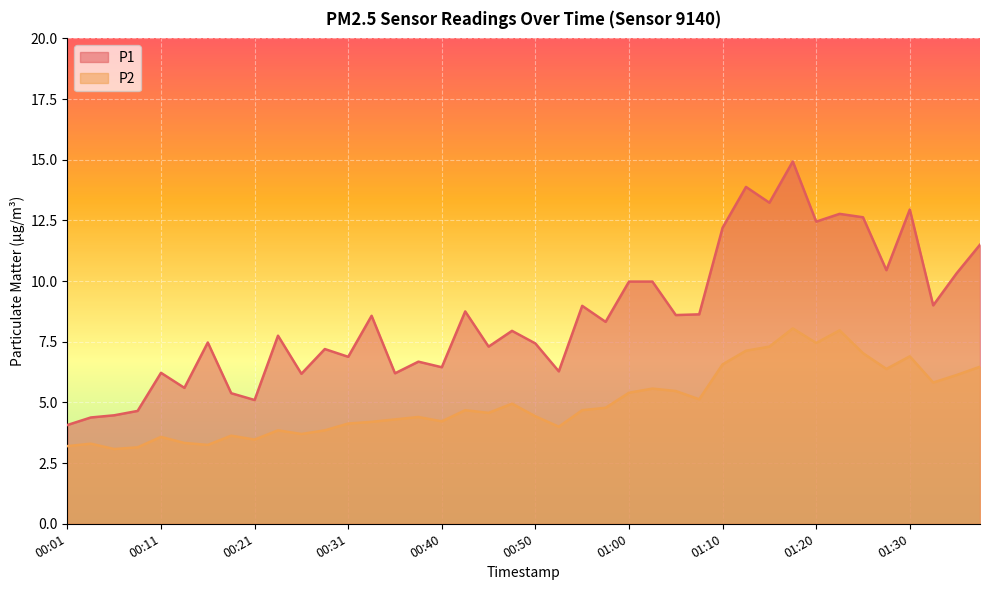

What are all the series names shown in the legend?

P1, P2